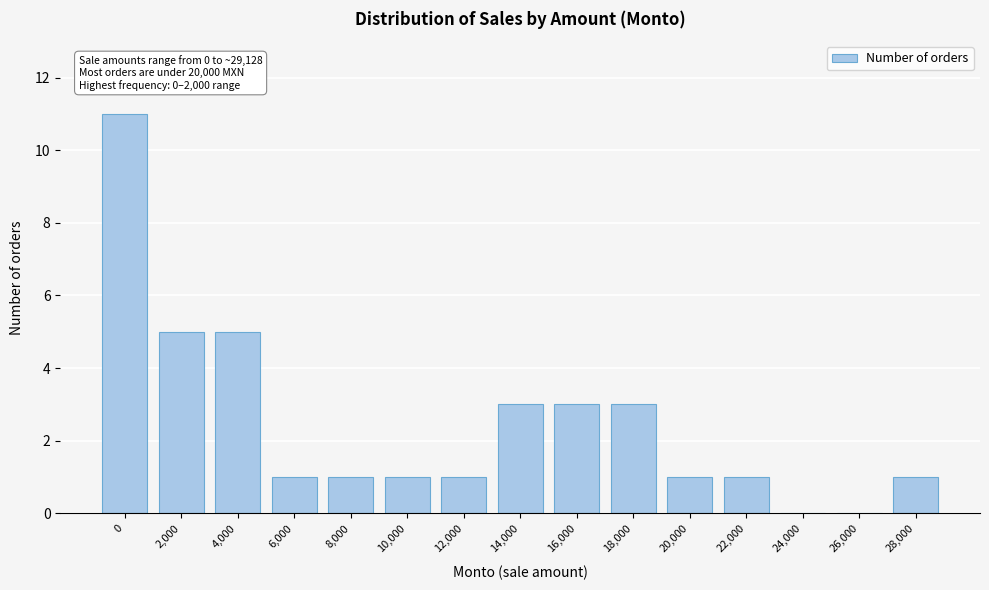

Reading left to right, transcribe all the data shown in this chart.

0=11	2,000=5	4,000=5	6,000=1	8,000=1	10,000=1	12,000=1	14,000=3	16,000=3	18,000=3	20,000=1	22,000=1	24,000=0	26,000=0	28,000=1